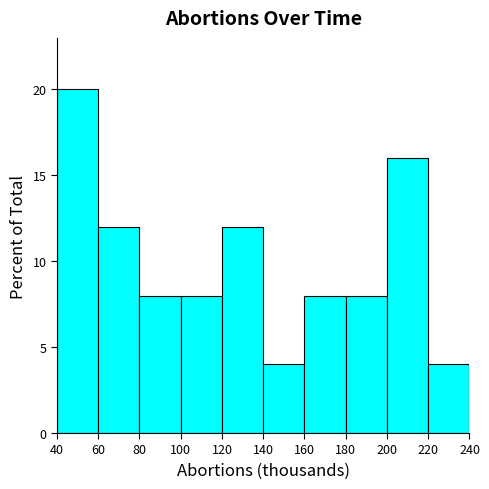

Reading left to right, list every bar in this chart as the range it spans on the x-axis followed by its height. The values are not printed on the chart, so give them approximately, as read against the axis.

40 to 60: 20
60 to 80: 12
80 to 100: 8
100 to 120: 8
120 to 140: 12
140 to 160: 4
160 to 180: 8
180 to 200: 8
200 to 220: 16
220 to 240: 4